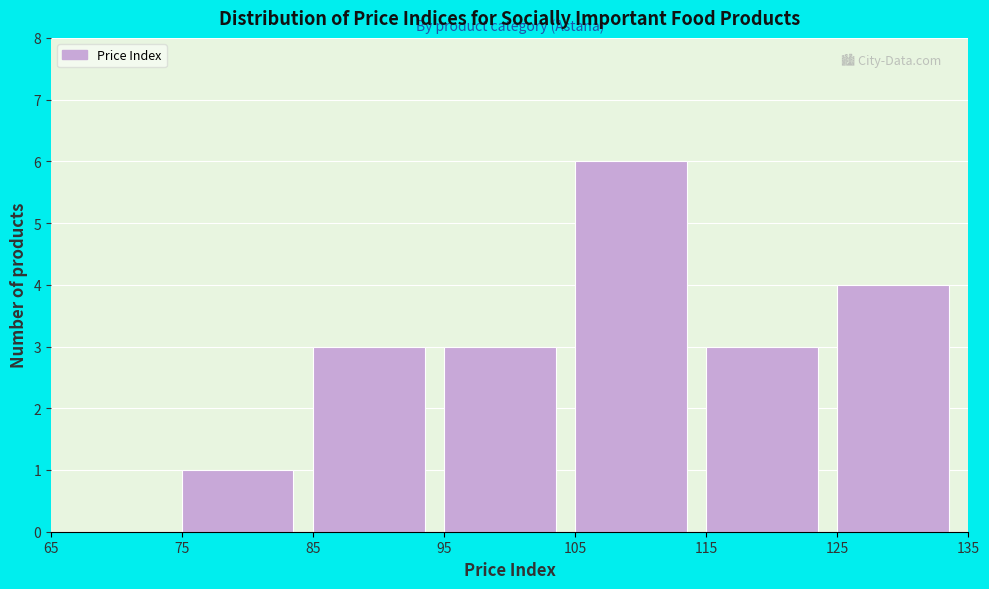

Over which range of the x-axis is the bar tallest?

105 to 115